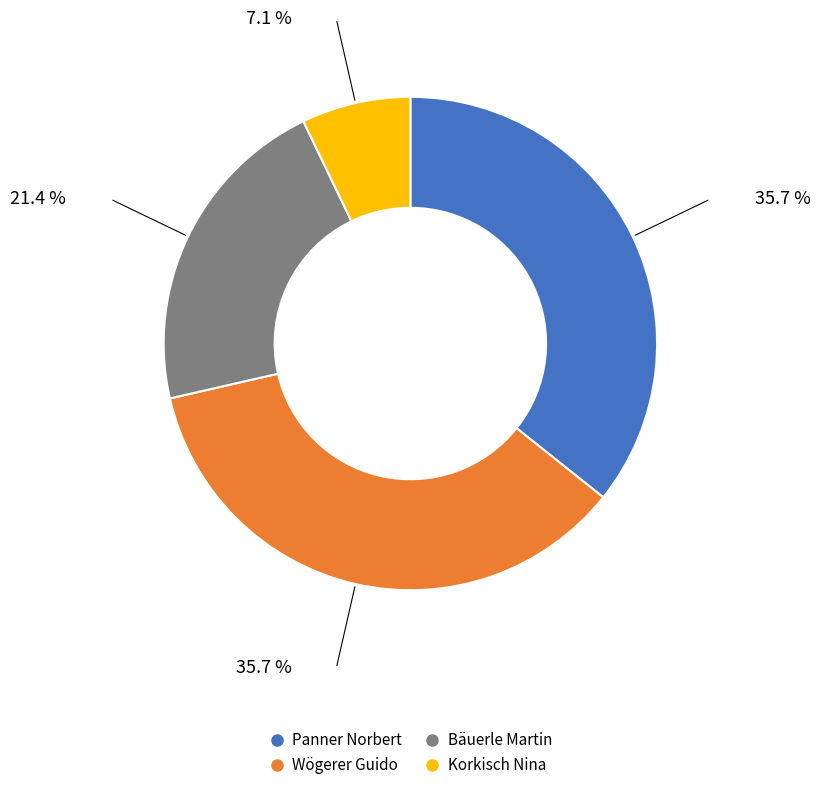

Combined, do Korkisch Nina and Wögerer Guido account for over 50%?

No